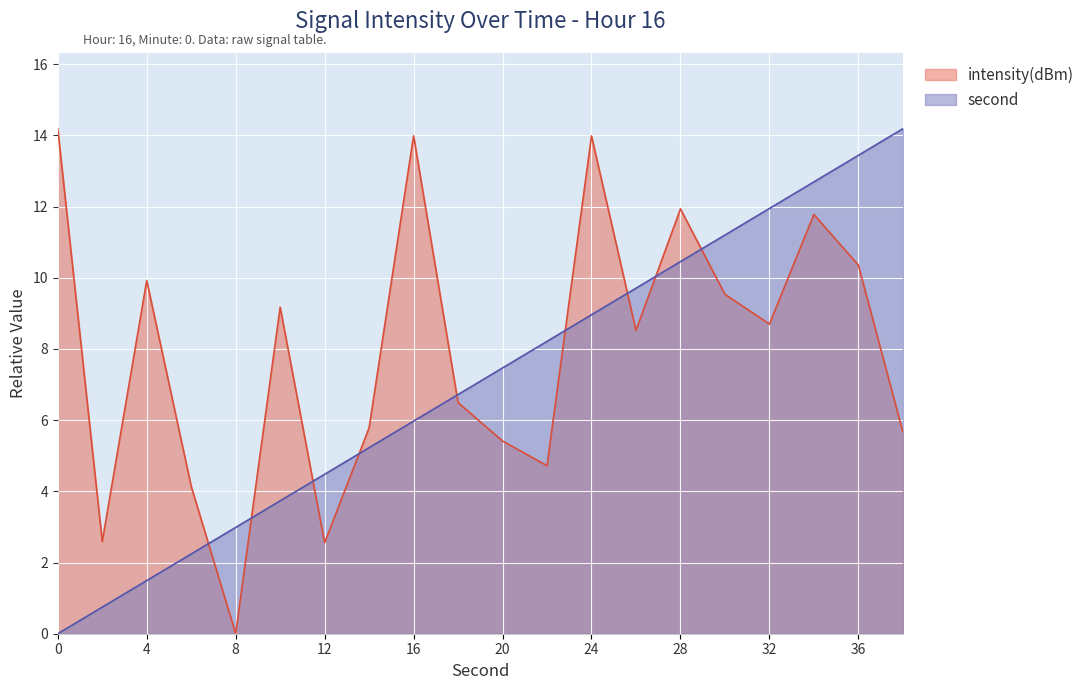

Which series has the largest range (max minus min)?

intensity(dBm)